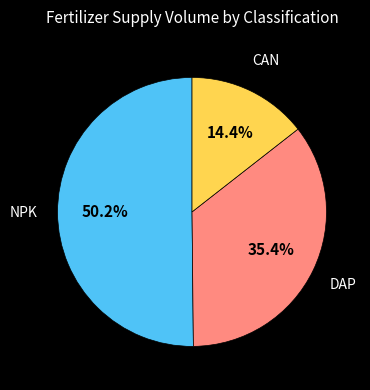

Does DAP account for over 50% of the chart?

No